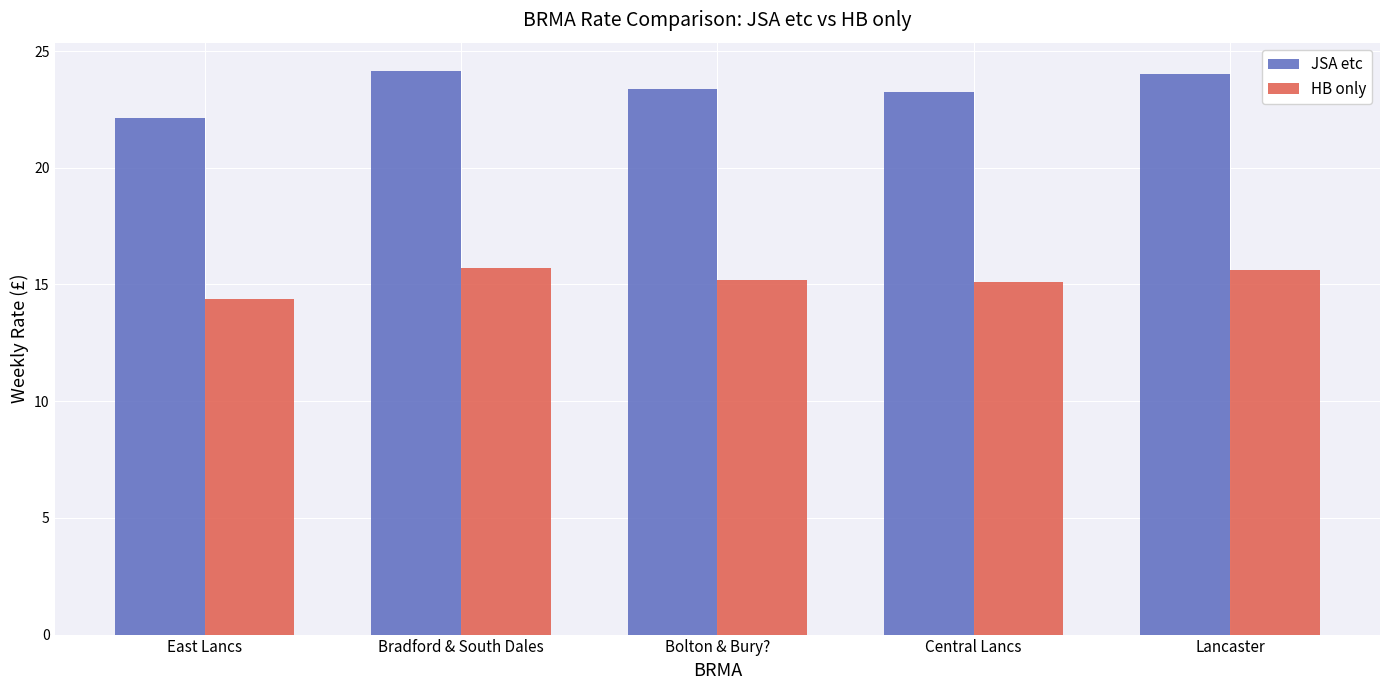

The JSA etc series shows 35.9 at Central Lancs. True or false?

False